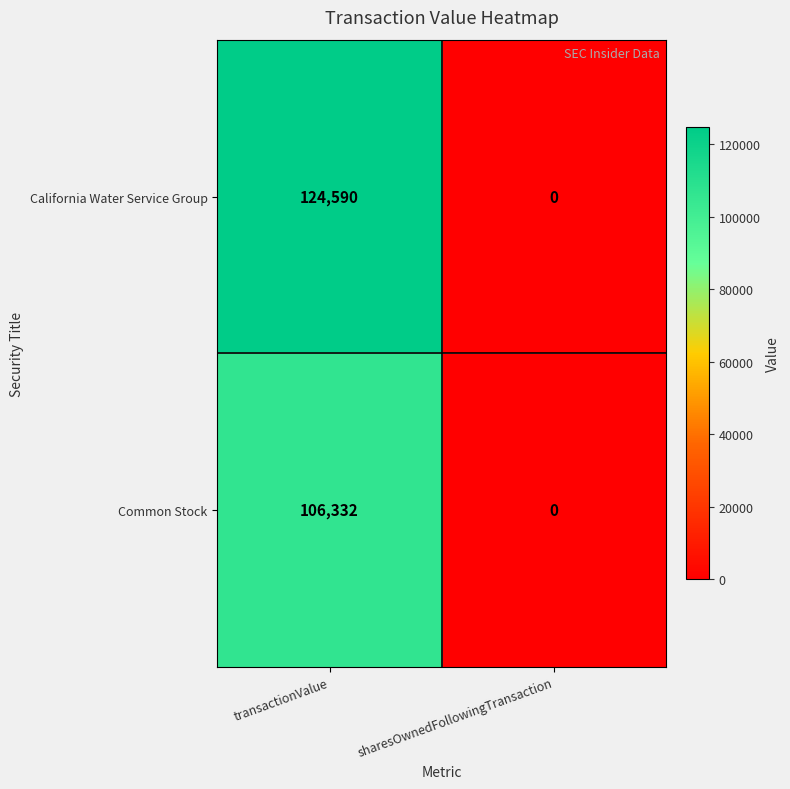

Rank the series by their average value, from lowest to highest.

Common Stock, California Water Service Group